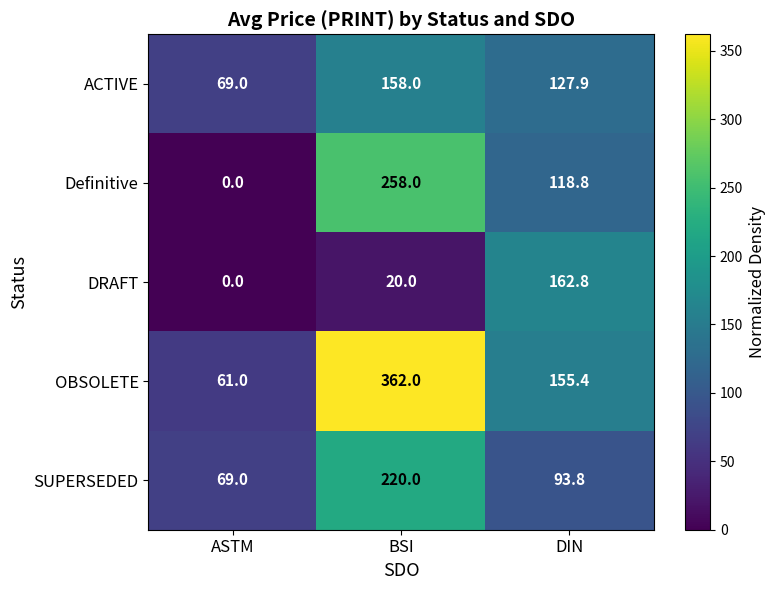

Rank the series by their maximum value, from lowest to highest.

ACTIVE, DRAFT, SUPERSEDED, Definitive, OBSOLETE